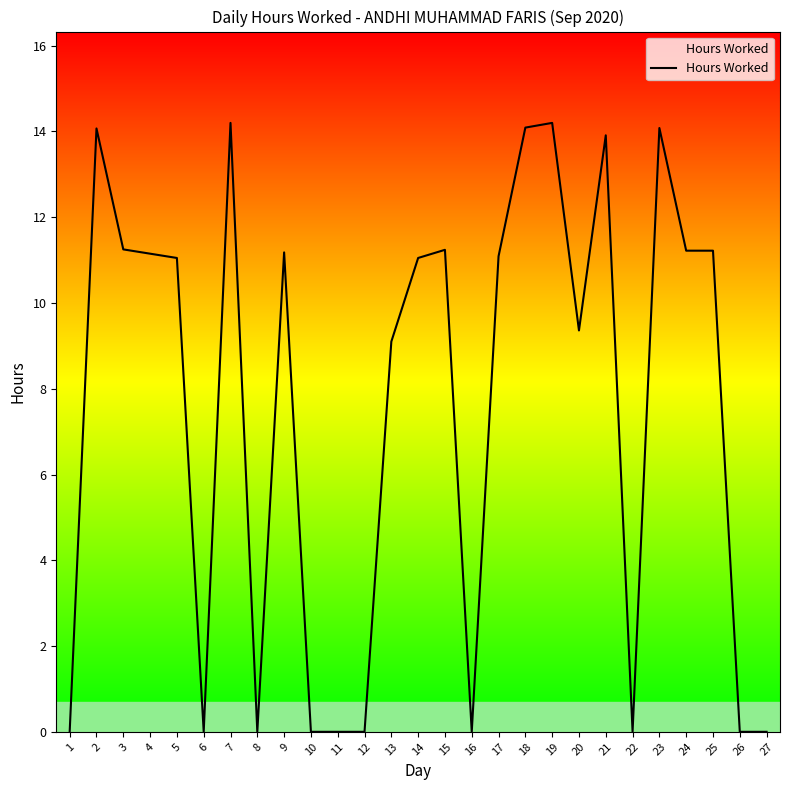

Between 26 and 5, which is larger?

5